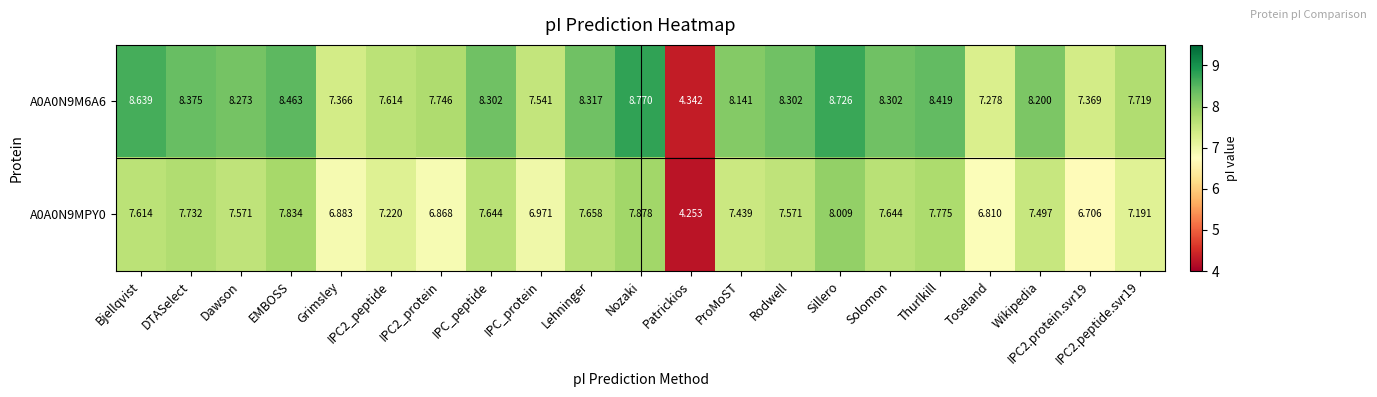

How many categories are shown in the chart?

21